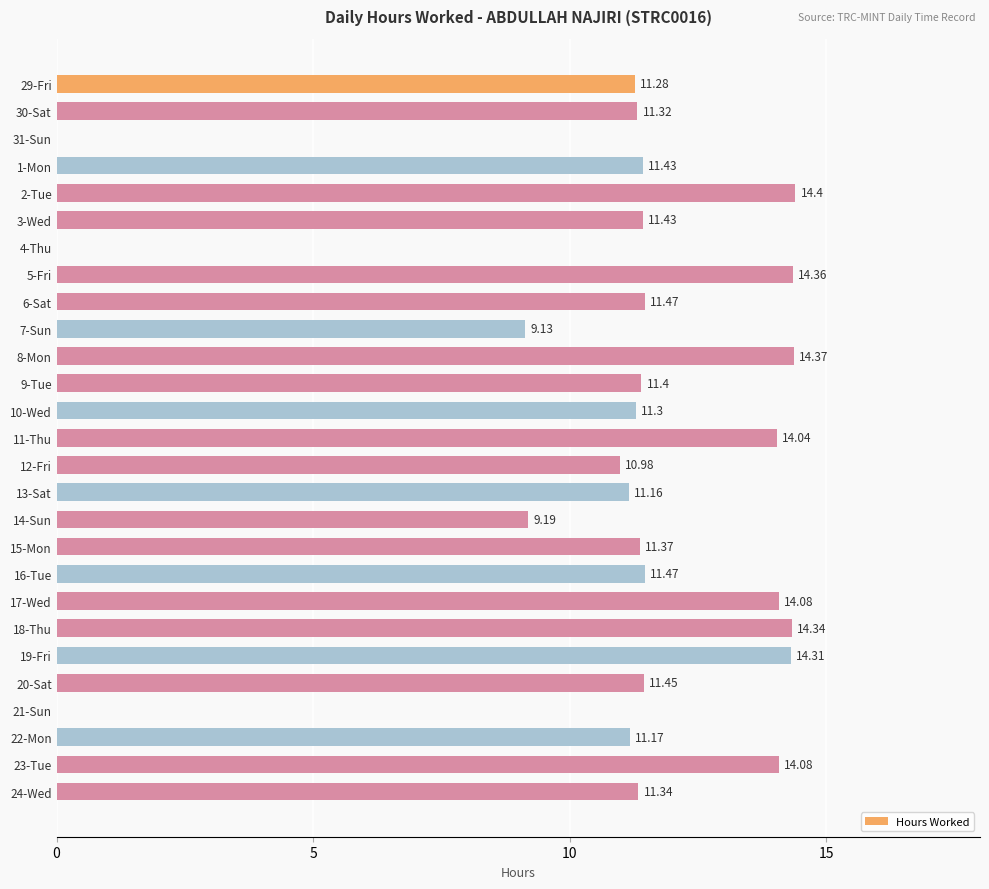

Are the bars horizontal?

Yes